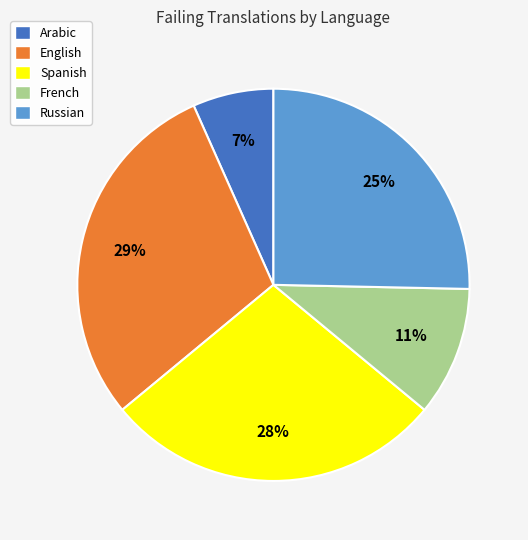

How many segments does this pie chart have?

5